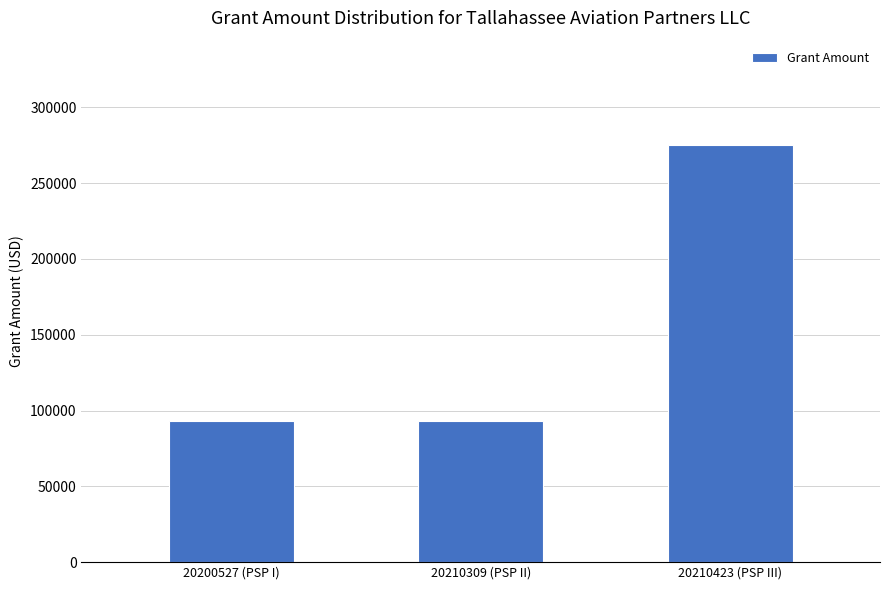

What is the maximum value shown in the chart?

275229